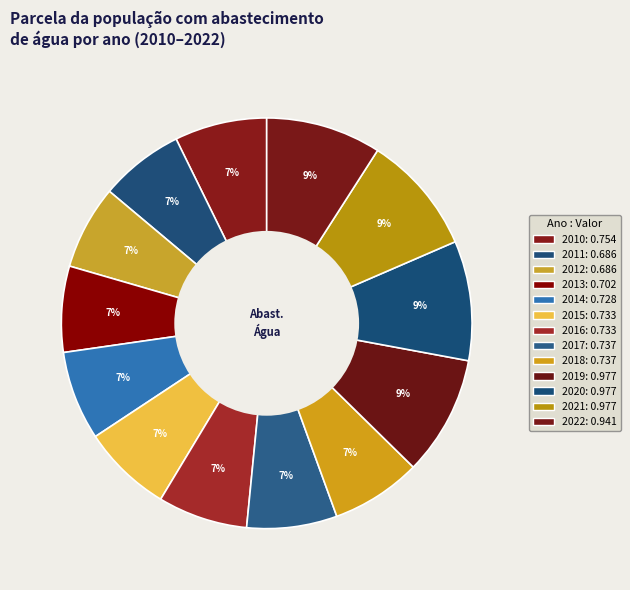

What is the change in value from 2010 to 2020?

+0.2